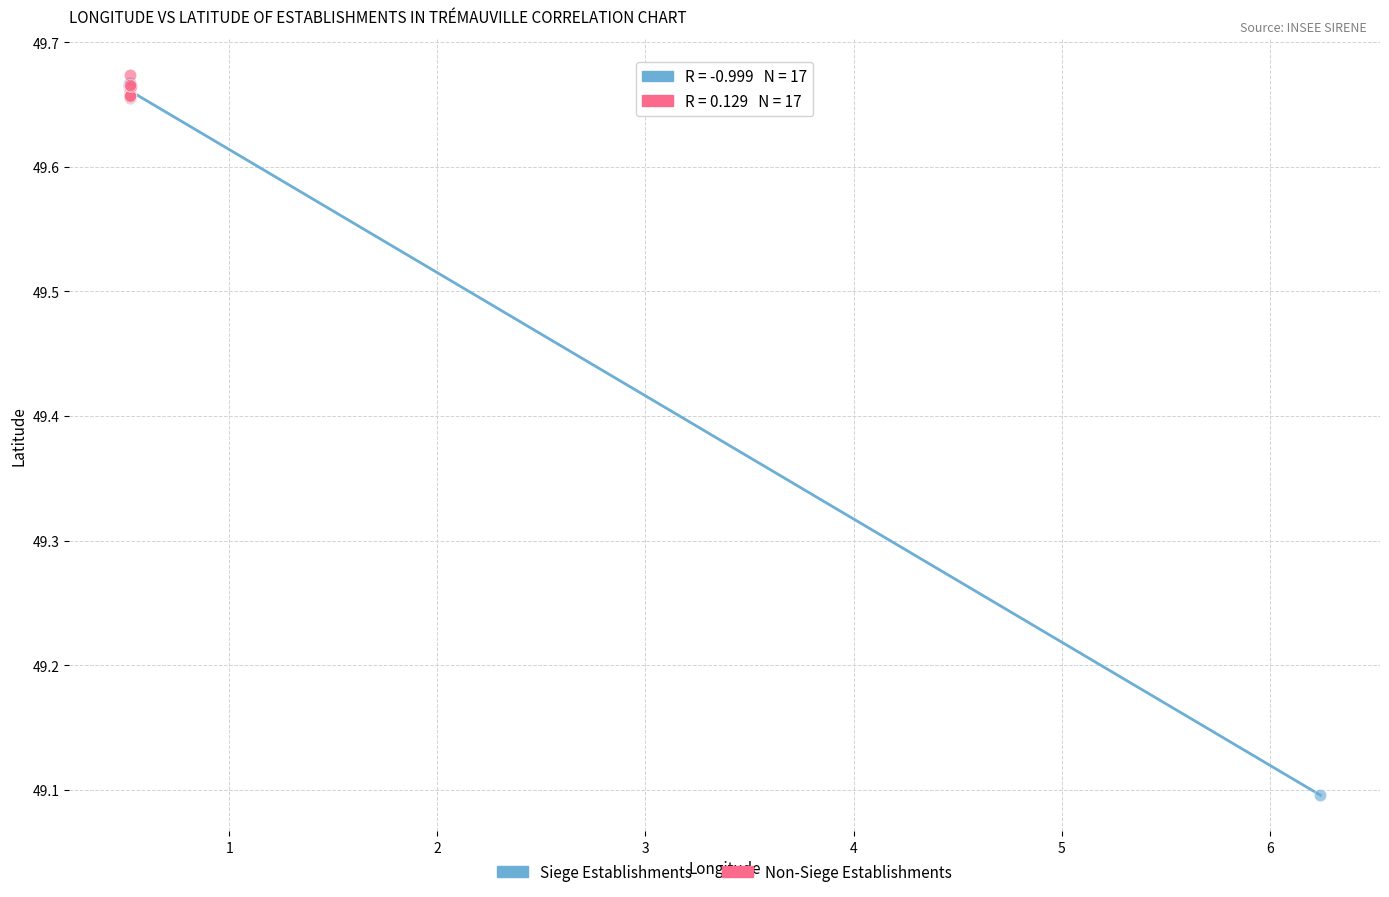

What are all the series names shown in the legend?

Siege Establishments, Non-Siege Establishments